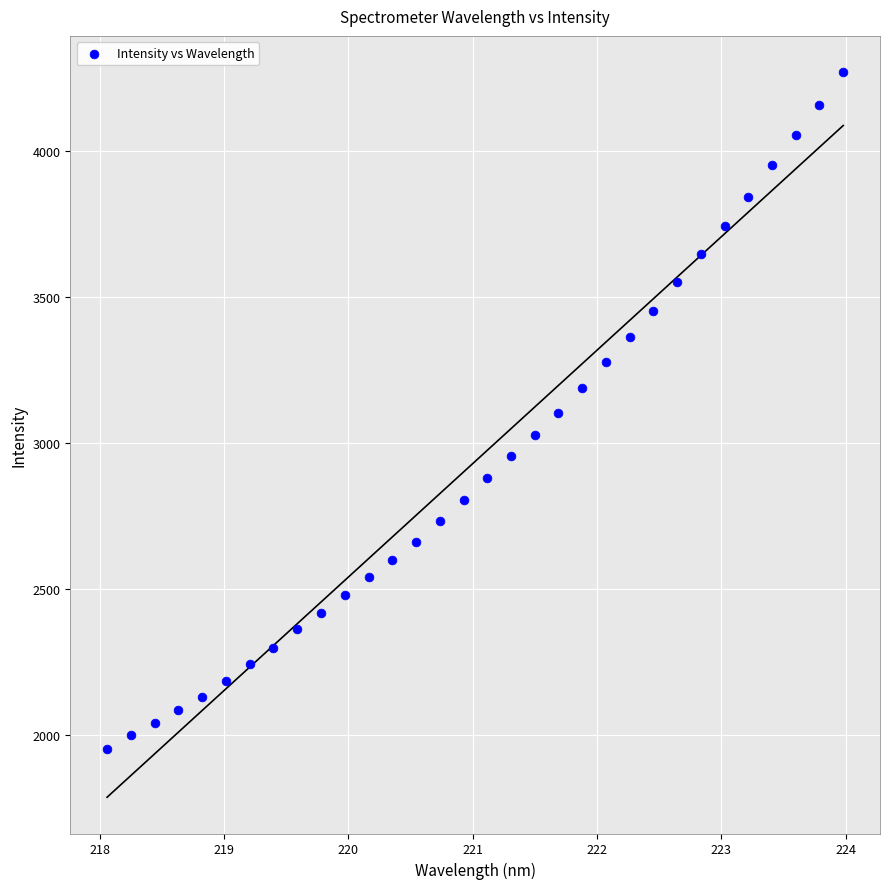

What is the range of Y values (max minus min)?

2317.6